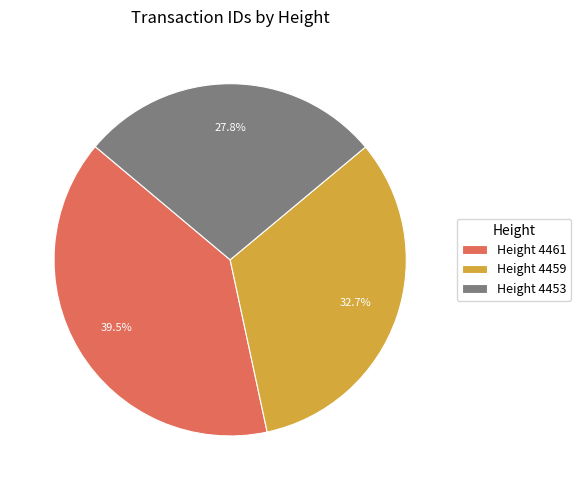

What percentage is NOT represented by Height 4459?

67.3%